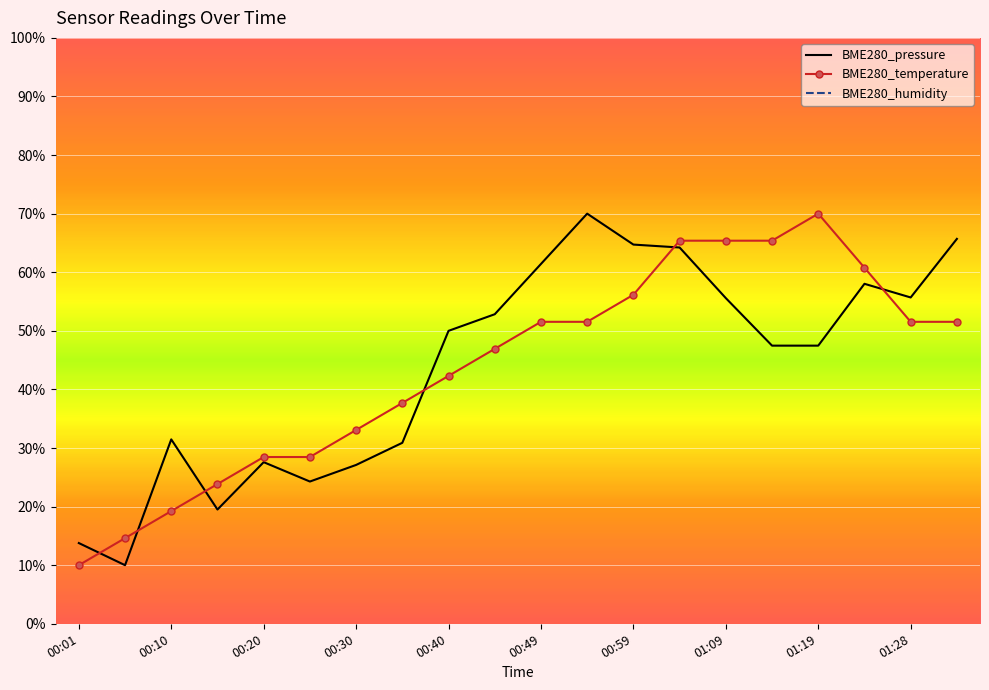

Where is the first local maximum for BME280_pressure?

00:10